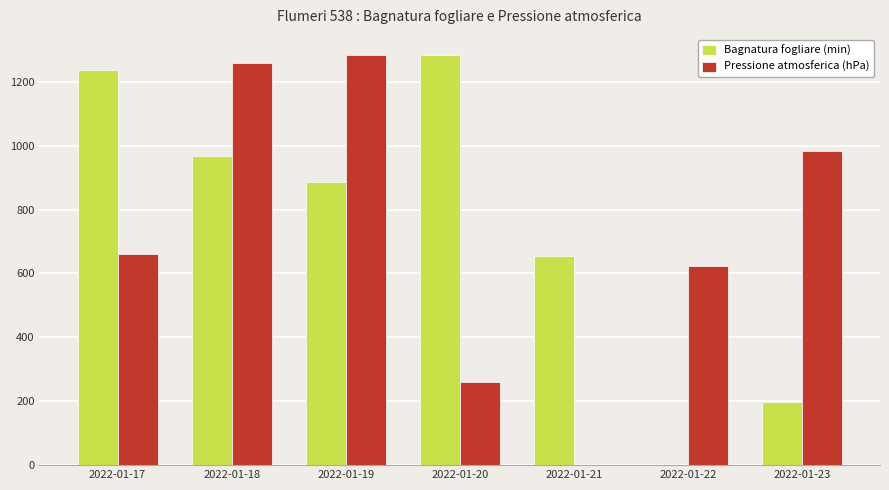

At which label is Bagnatura fogliare (min) closest to 641?

2022-01-21